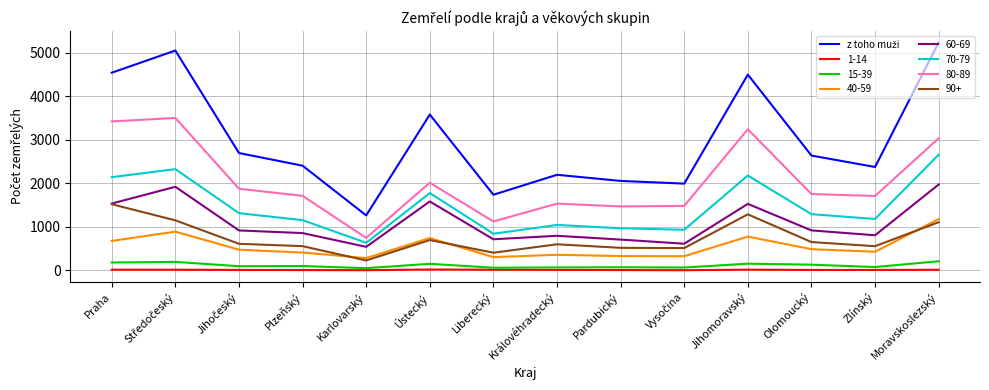

True or false: 70-79 has a value of 631 at Karlovarský.

True